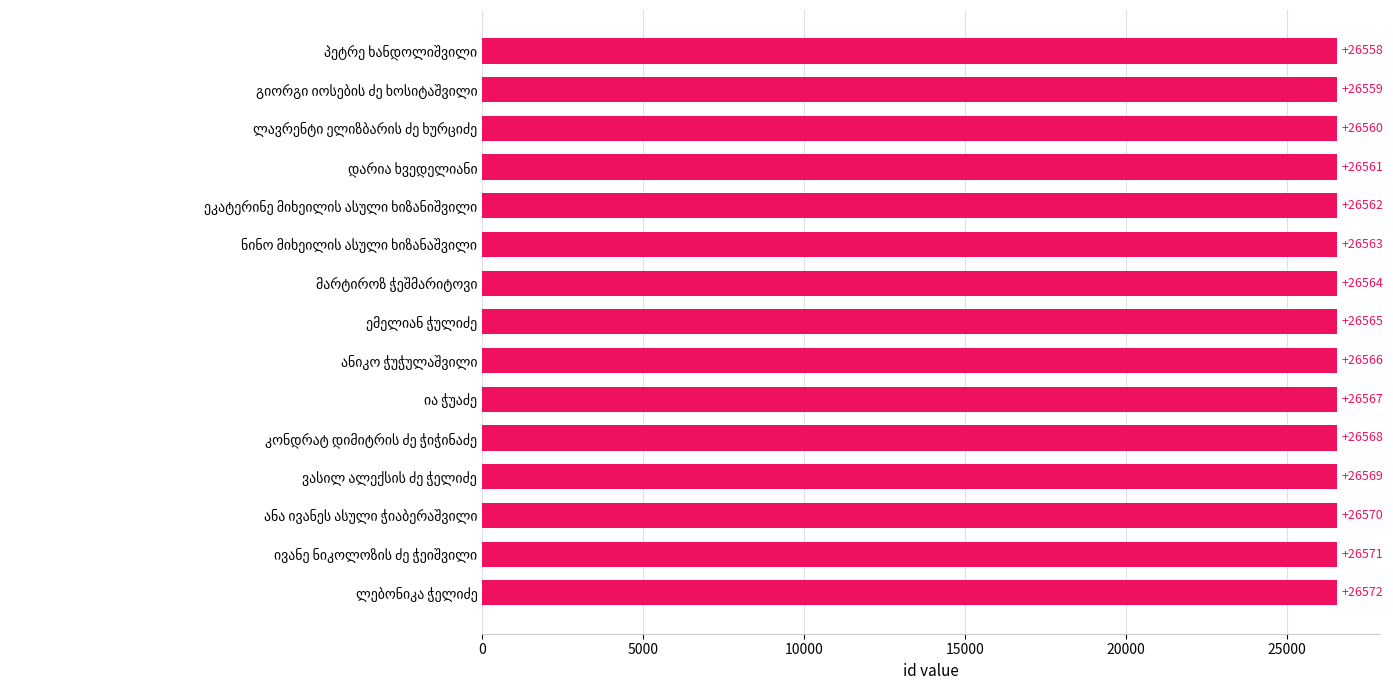

What is the average value?

26565